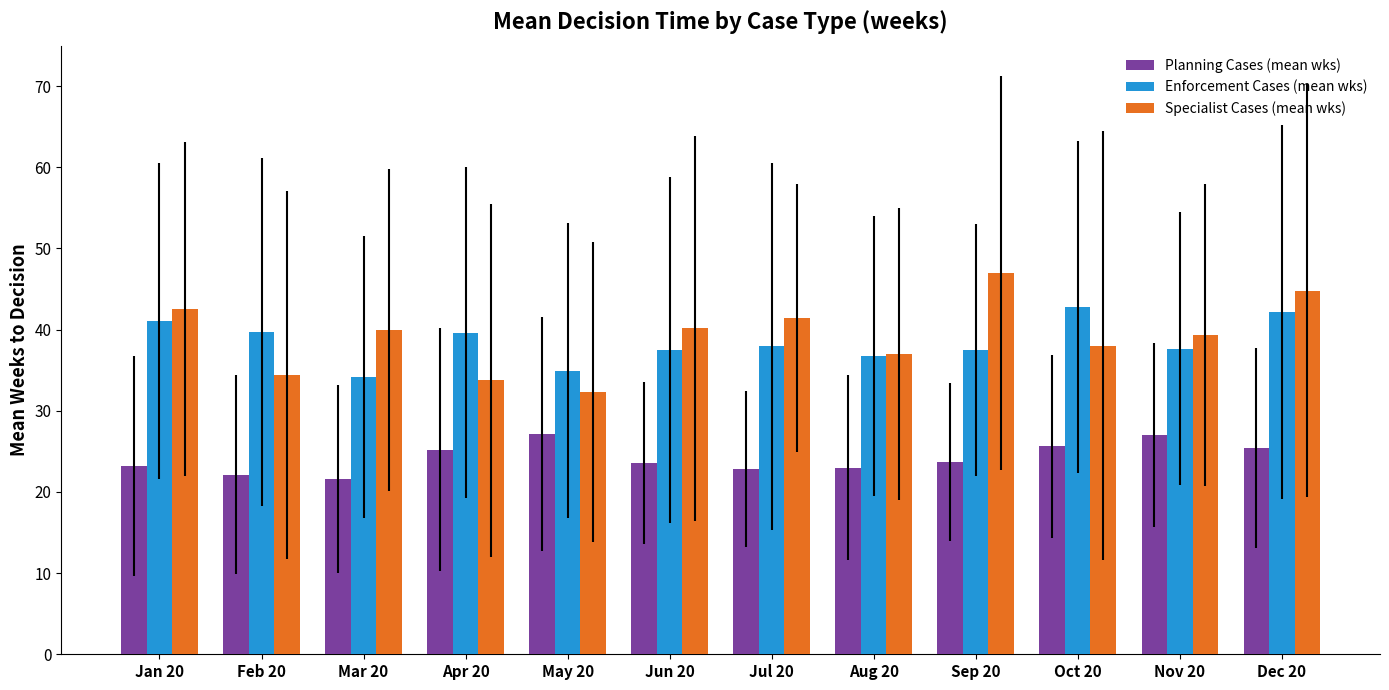

How many bars are there in total?

36